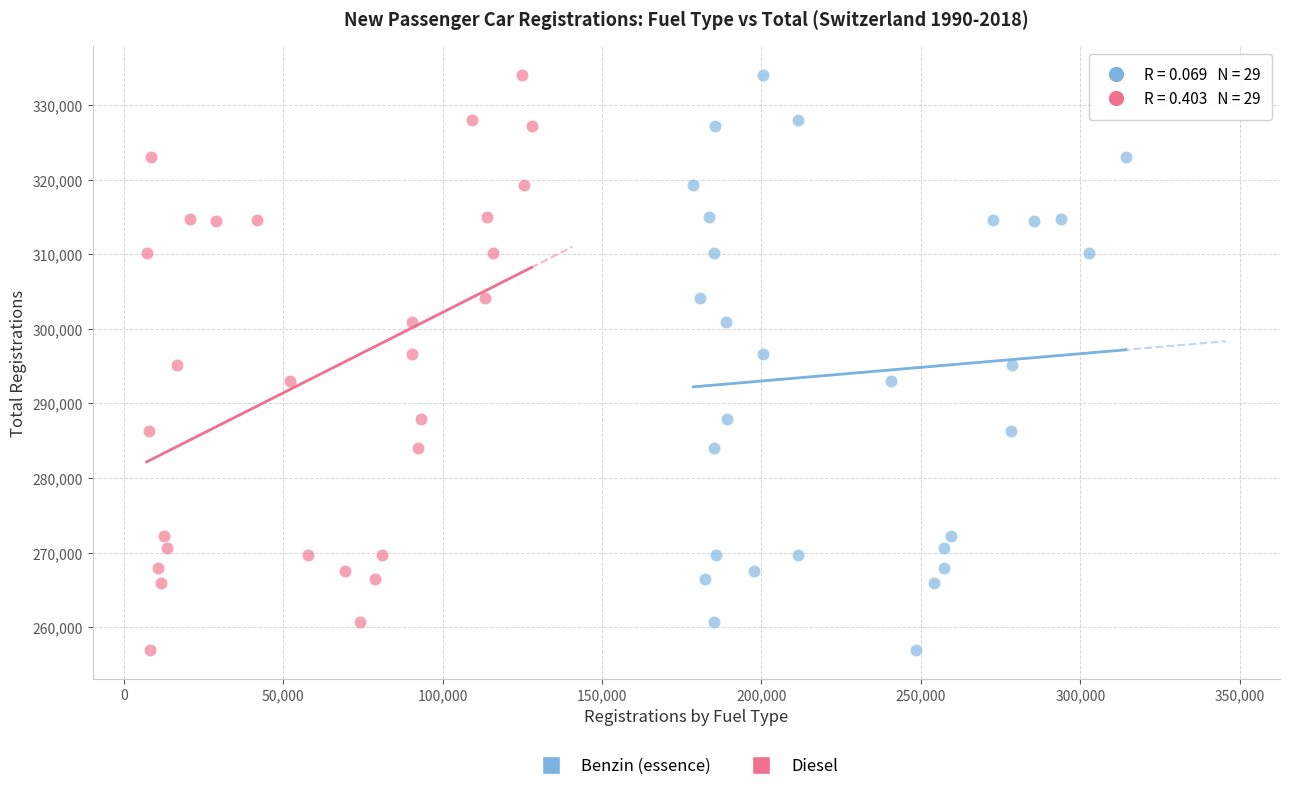

What are all the series names shown in the legend?

Benzin (essence), Diesel